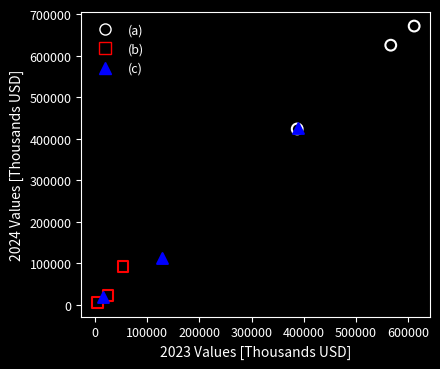

Which series reaches the maximum Y coordinate?

(a)